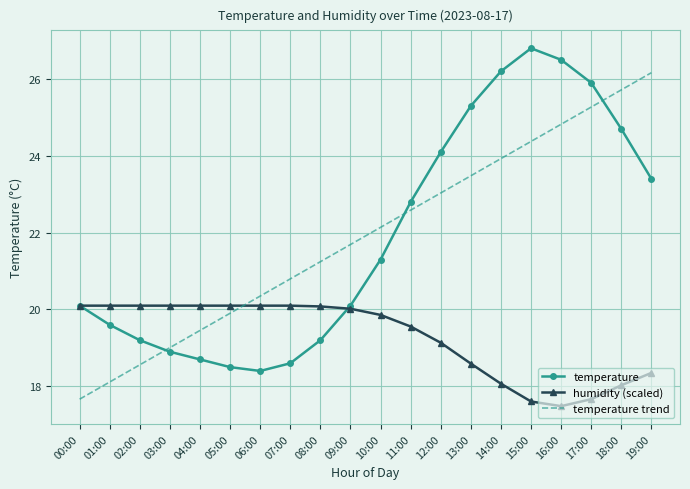

What is the sum of the humidity (scaled) values at 08:00 and 18:00?

38.1